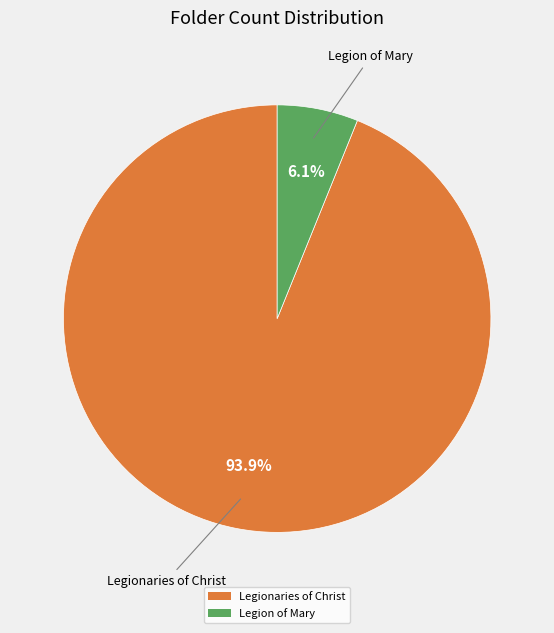

Do Legion of Mary and Legionaries of Christ together represent more than half of the pie?

Yes